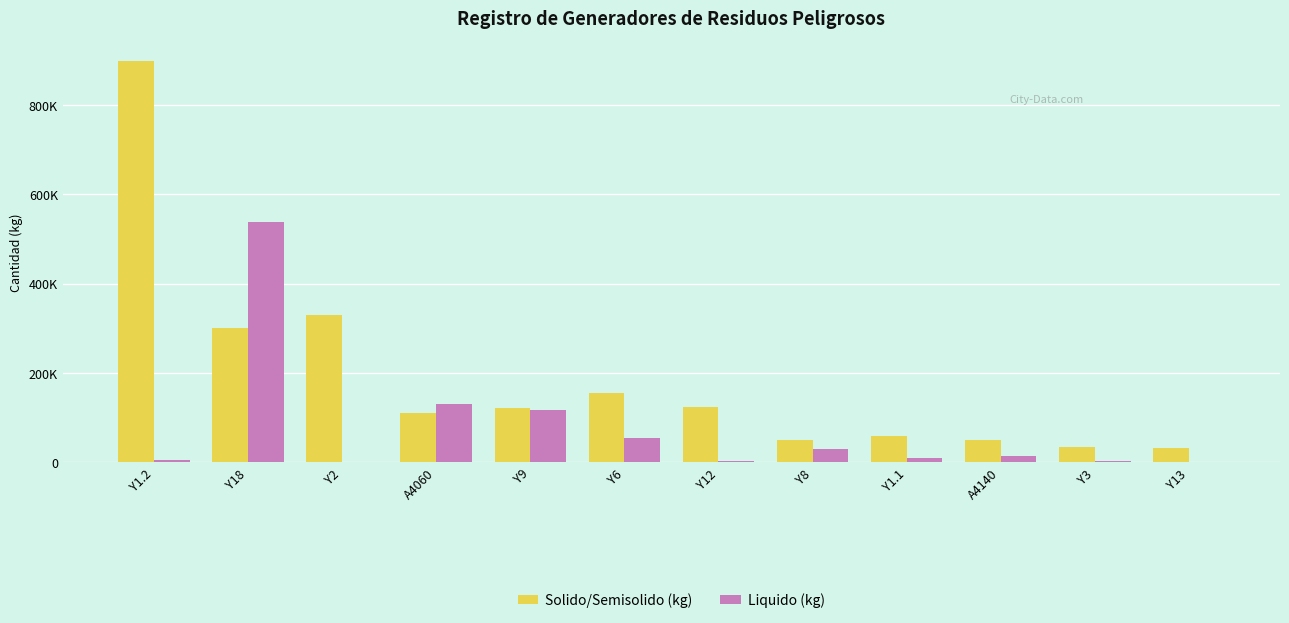

Which category has the highest value in the Solido/Semisolido (kg) series?

Y1.2